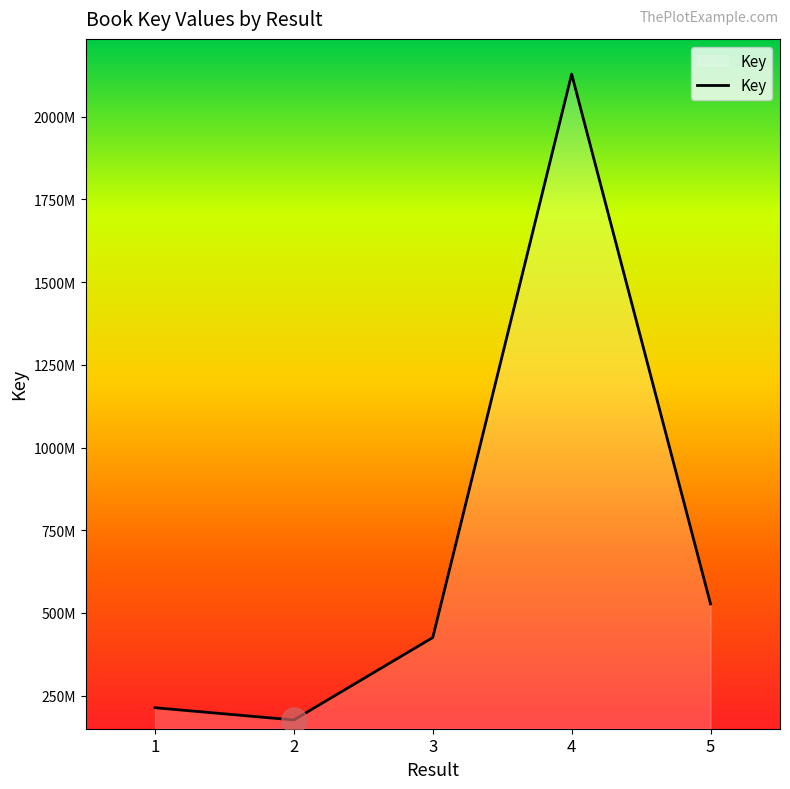

Is it true that the value at 5 is 527303847?

True